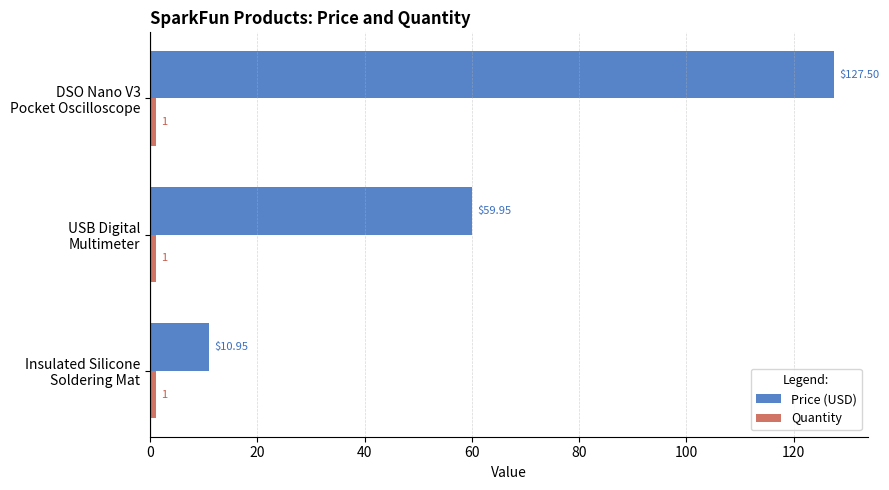

Which series has the largest total across all categories?

Price (USD)